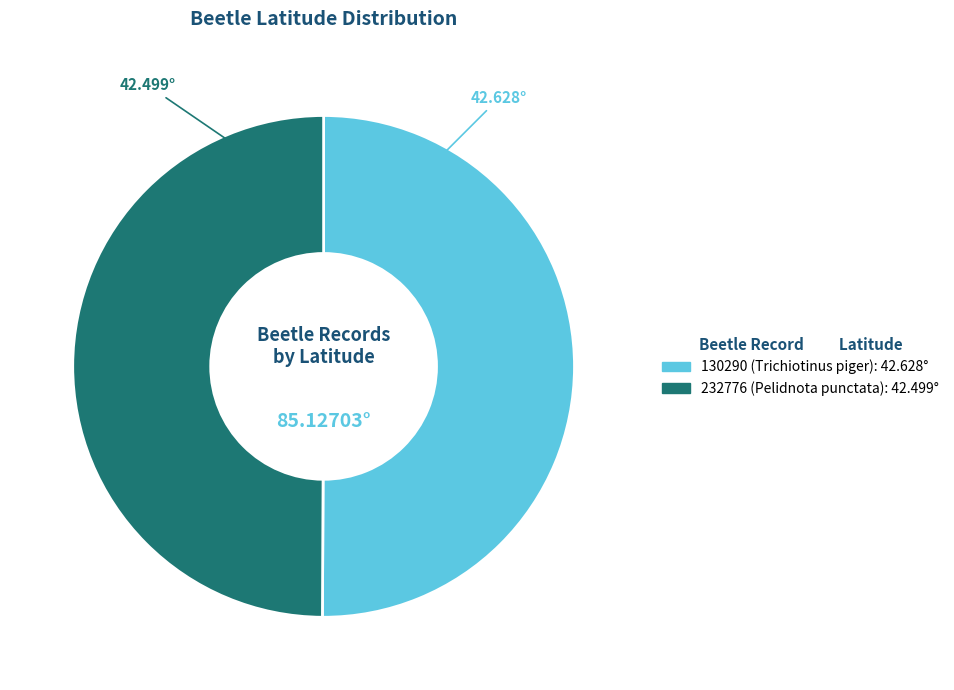

Is the sum of 130290 and 232776 greater than half?

Yes